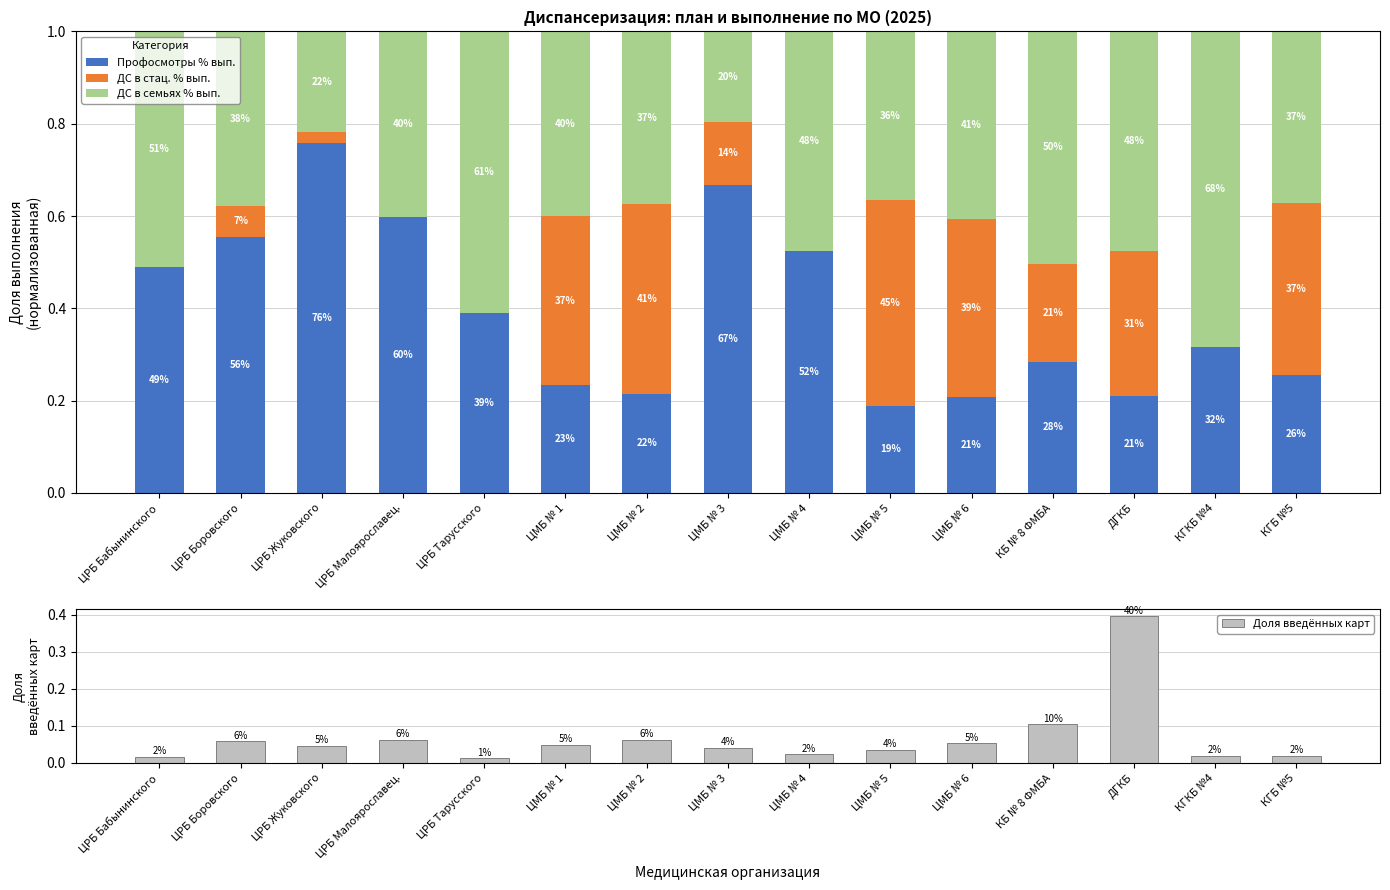

What are all the series names shown in the legend?

Профосмотры % вып., ДС в стац. % вып., ДС в семьях % вып., Доля введённых карт